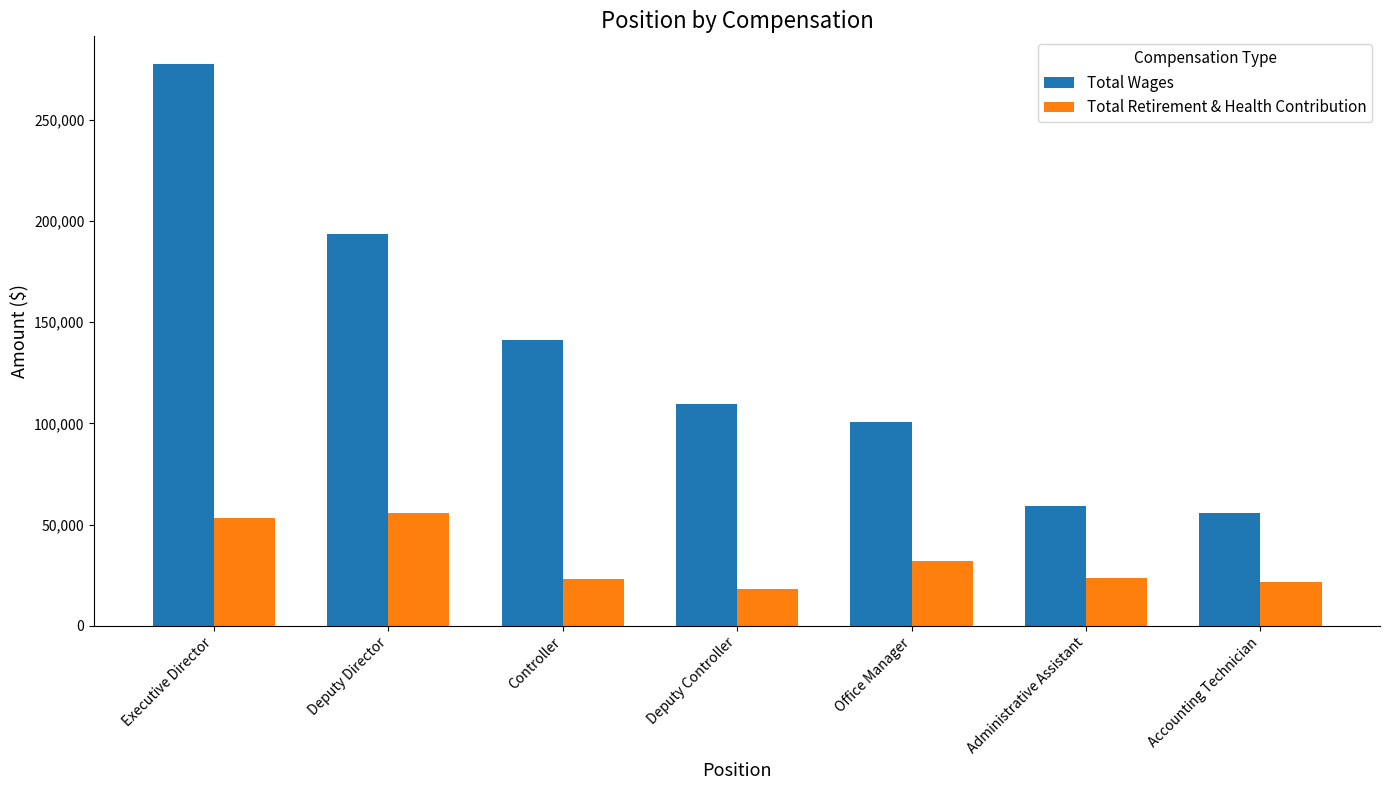

Where does the Total Retirement & Health Contribution series first go above 23741?

Executive Director